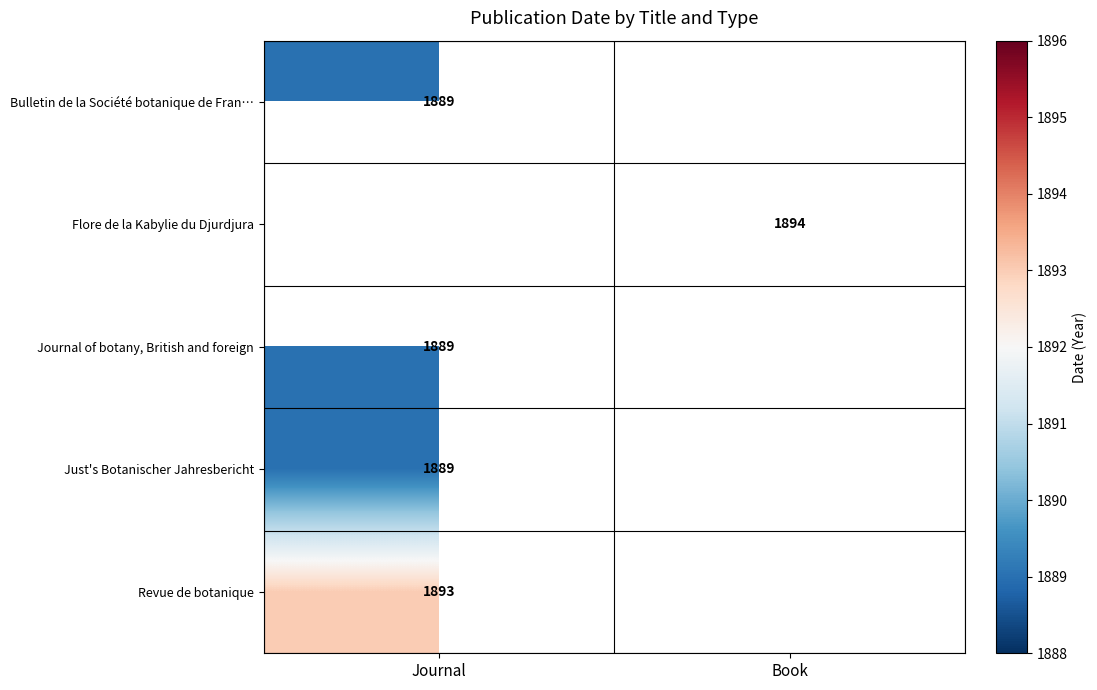

Is the value of Revue de botanique at Journal greater than the value of Just's Botanischer Jahresbericht at Journal?

Yes